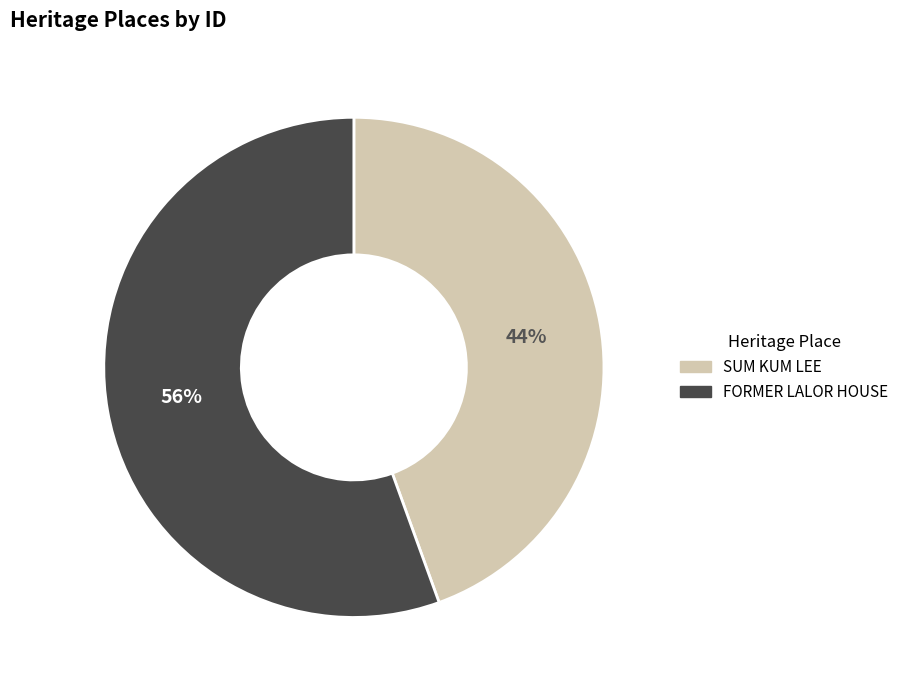

What percentage is the SUM KUM LEE slice, to the nearest percent?

44%